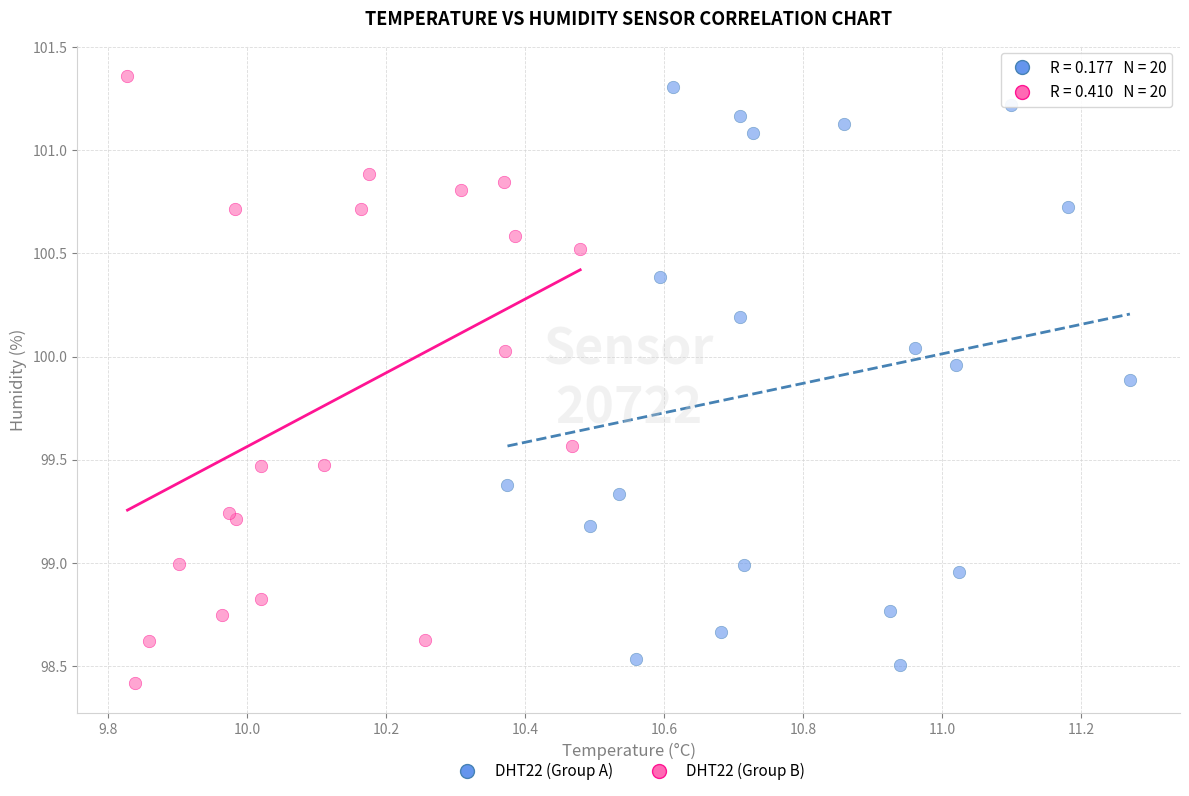

What are all the series names shown in the legend?

DHT22 (Group A), DHT22 (Group B)